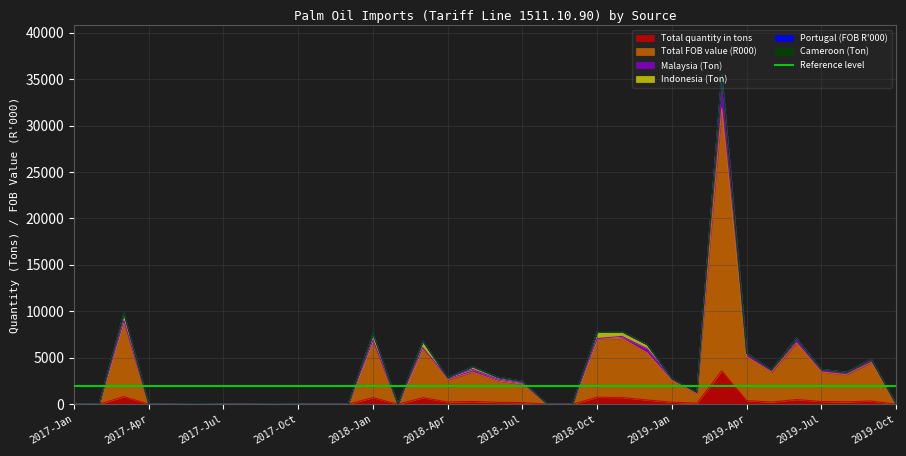

Which series has the largest total across all categories?

Total FOB value (R000)